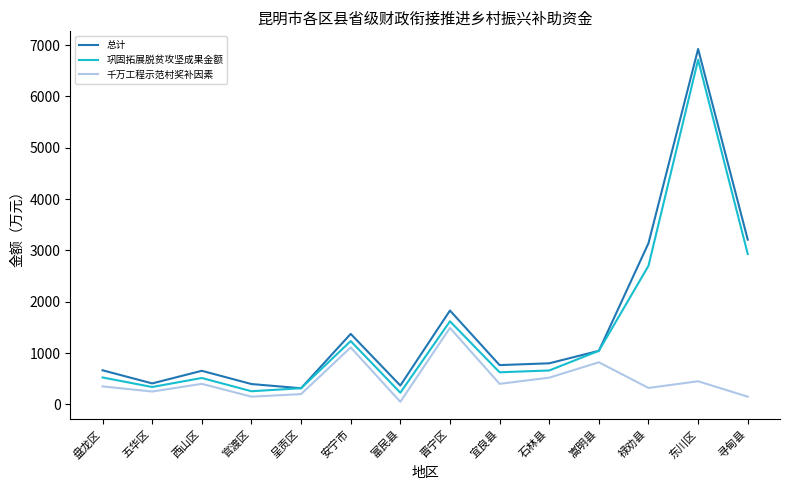

What is the sum of all 巩固拓展脱贫攻坚成果金额 values?

19693.2